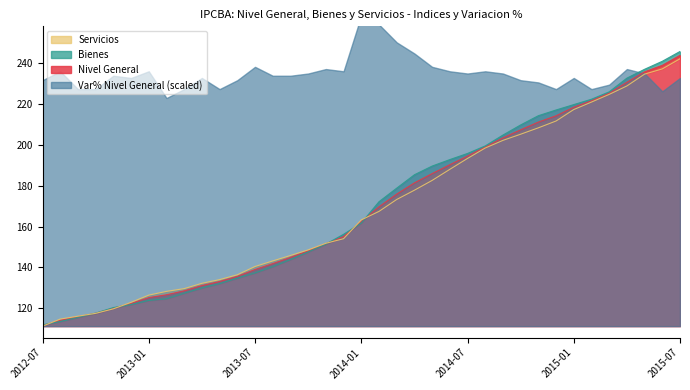

What is the difference between the second highest and second lowest values in the Servicios series?

122.1